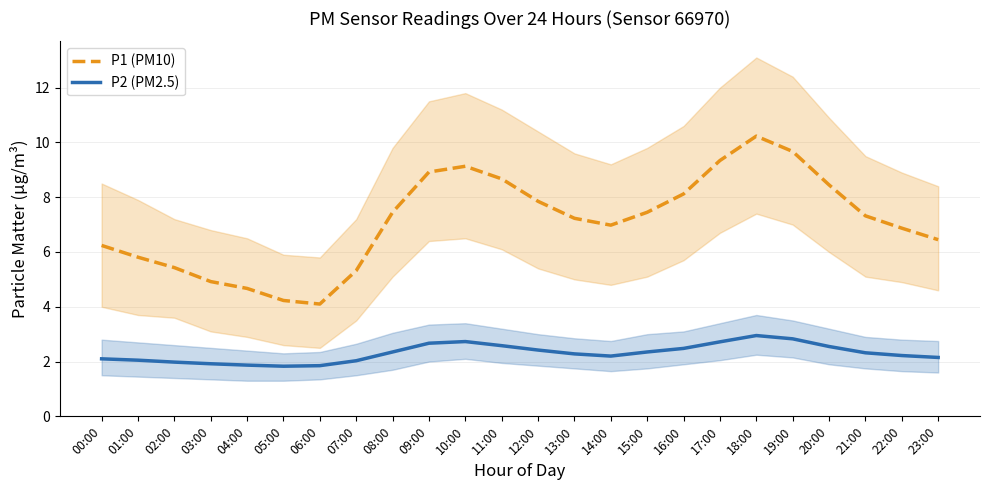

Which series has the largest range (max minus min)?

P1 (PM10)